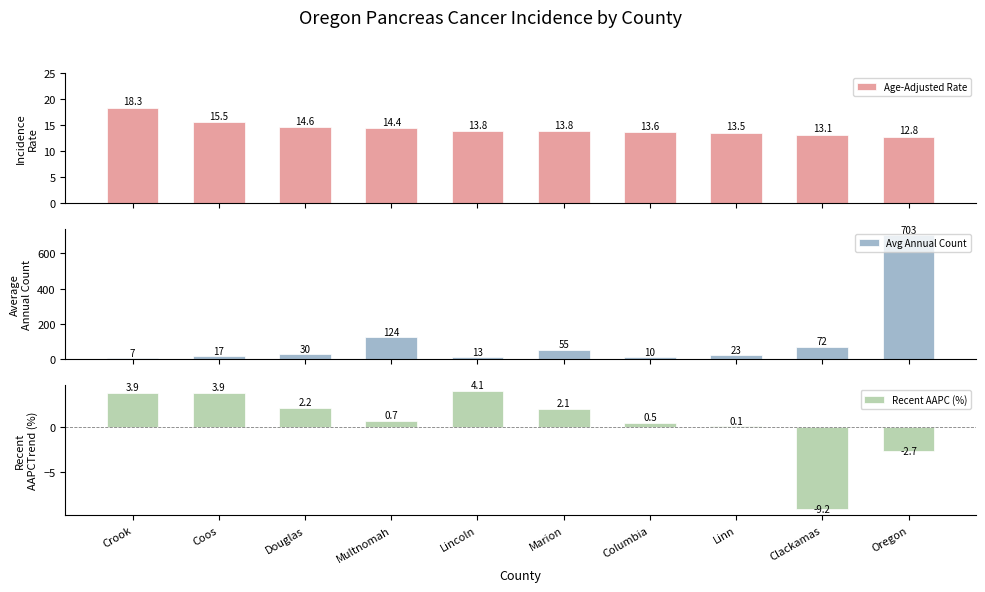

The value of Recent AAPC (%) at Marion is 2.1. True or false?

True